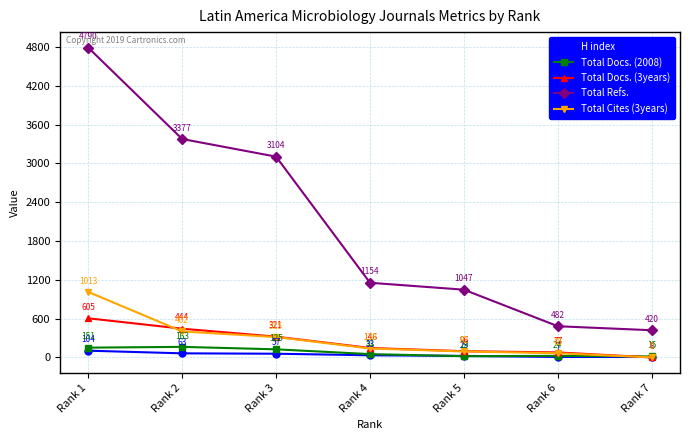

True or false: Total Refs. has more than 2 interior local peaks.

False